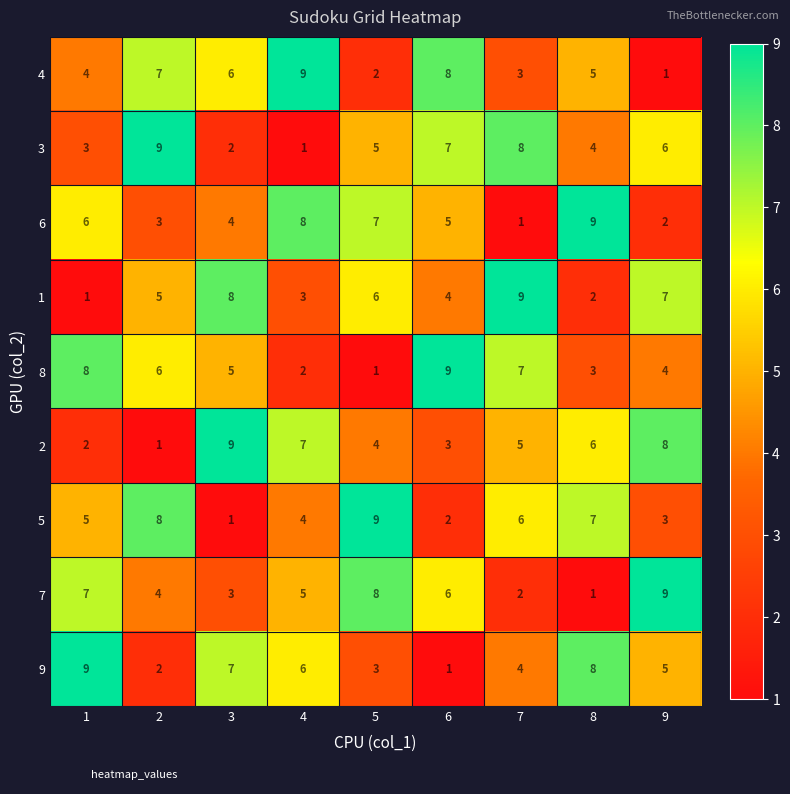

What is the spread (max minus min) of values at 2?

8